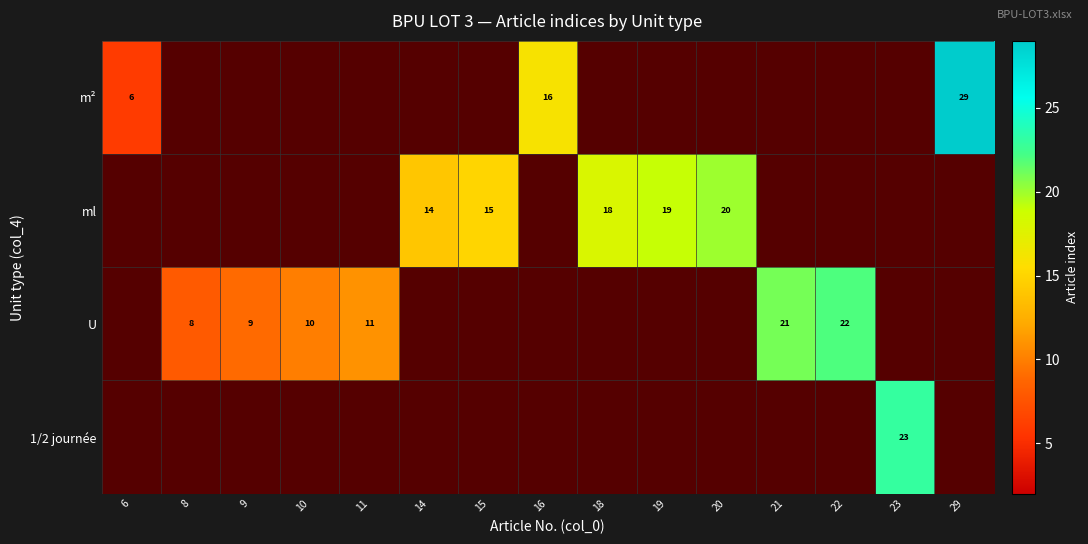

Is it true that U equals 14 at 8?

False